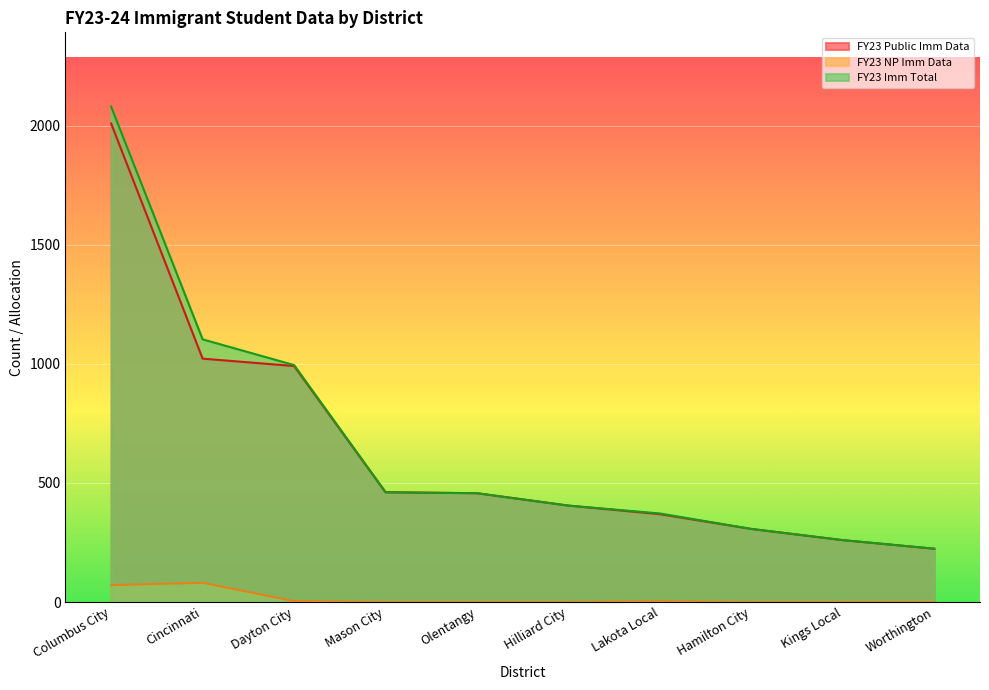

What is the label of the 5th point from the right?

Hilliard City